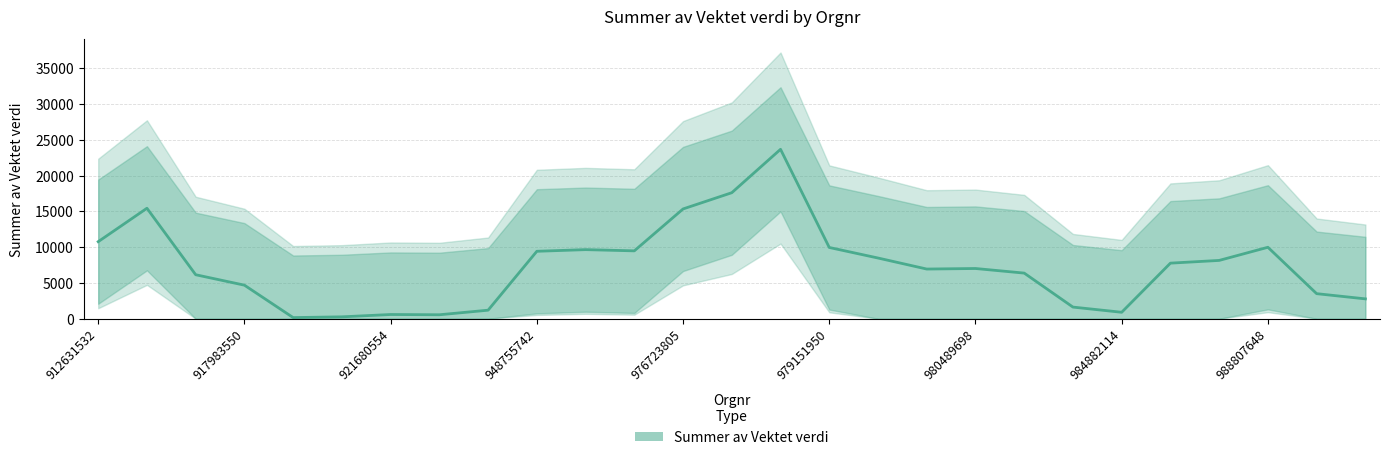

What is the change in value from 17 to 20?

-5316.8